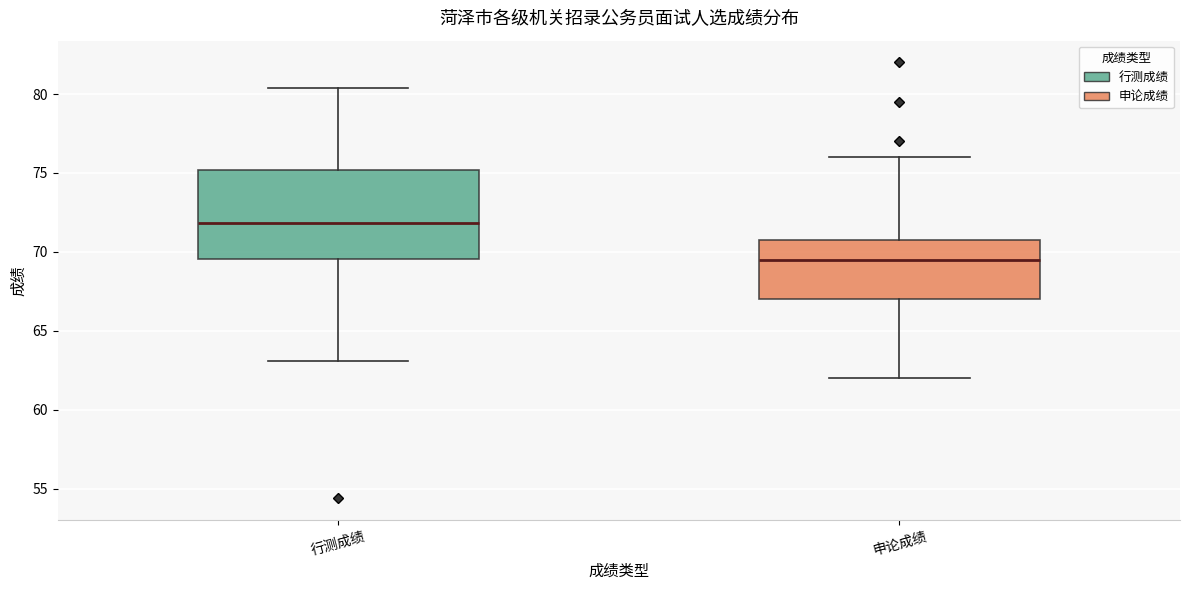

Where is the upper edge of the box for 行测成绩 on the y-axis? The values are not printed on the chart, so give them approximately, as read against the axis.

75.0